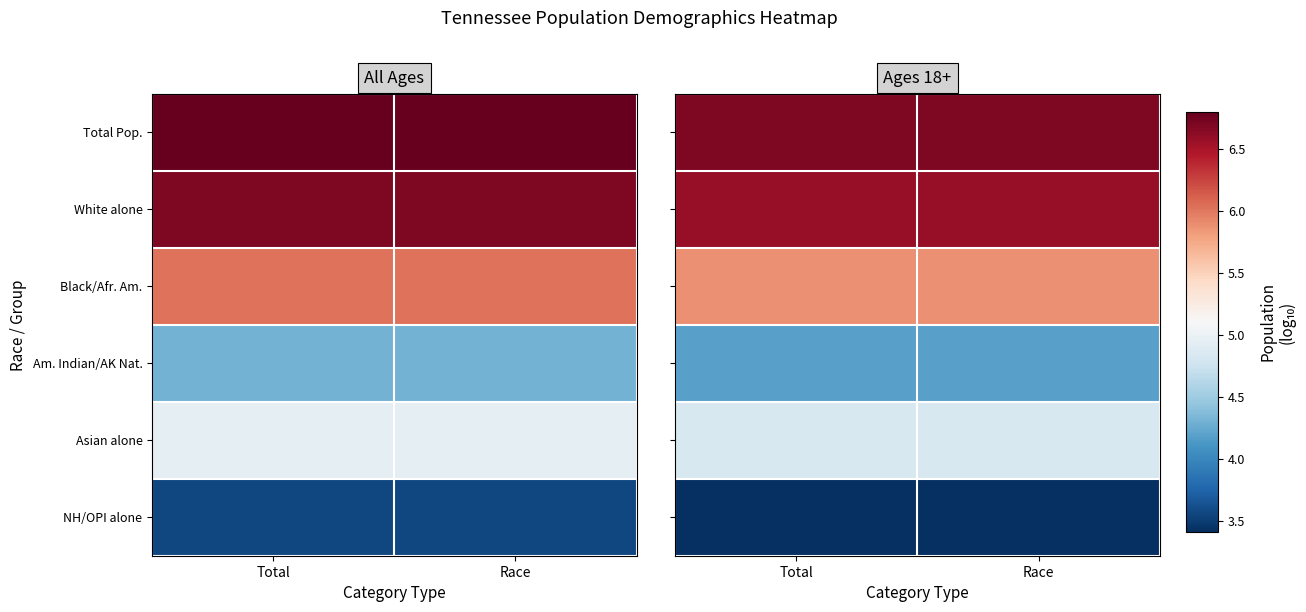

At how many categories does at least one series exceed 5?

2